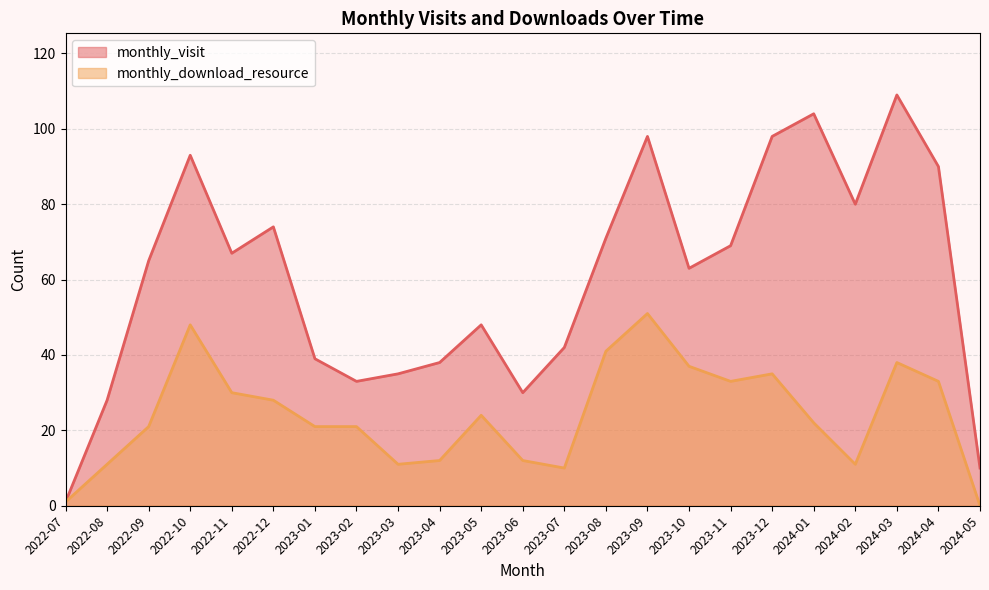

True or false: monthly_visit and monthly_download_resource cross at least once.

False